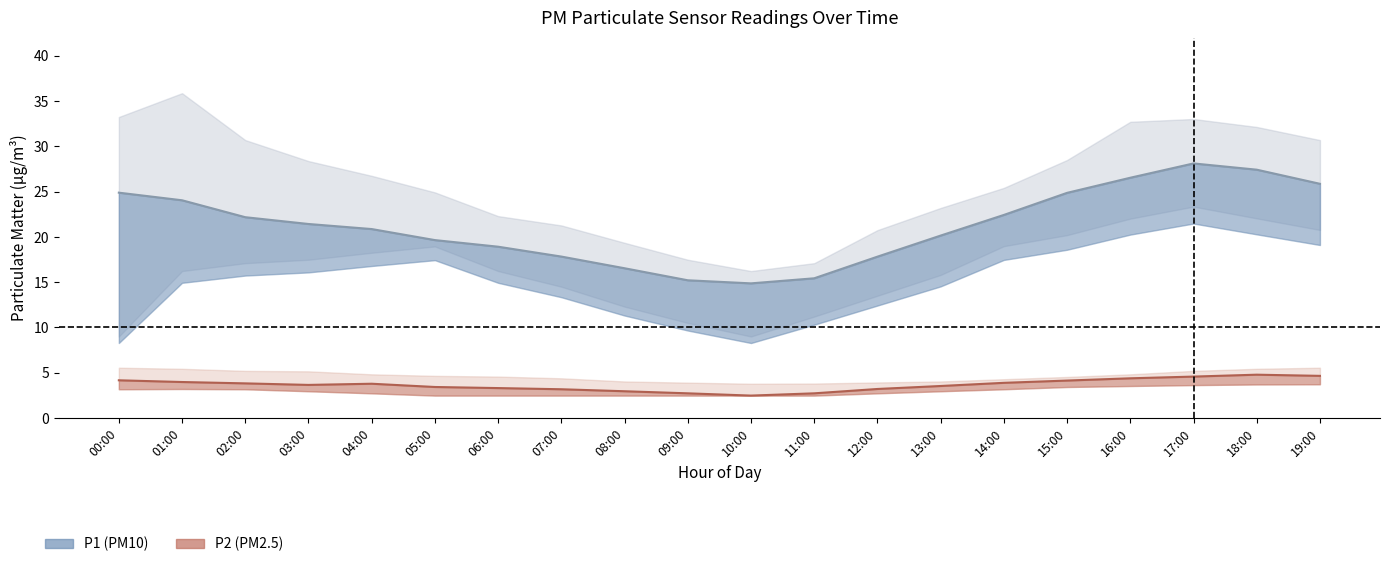

What position from the right is 09:00?

11